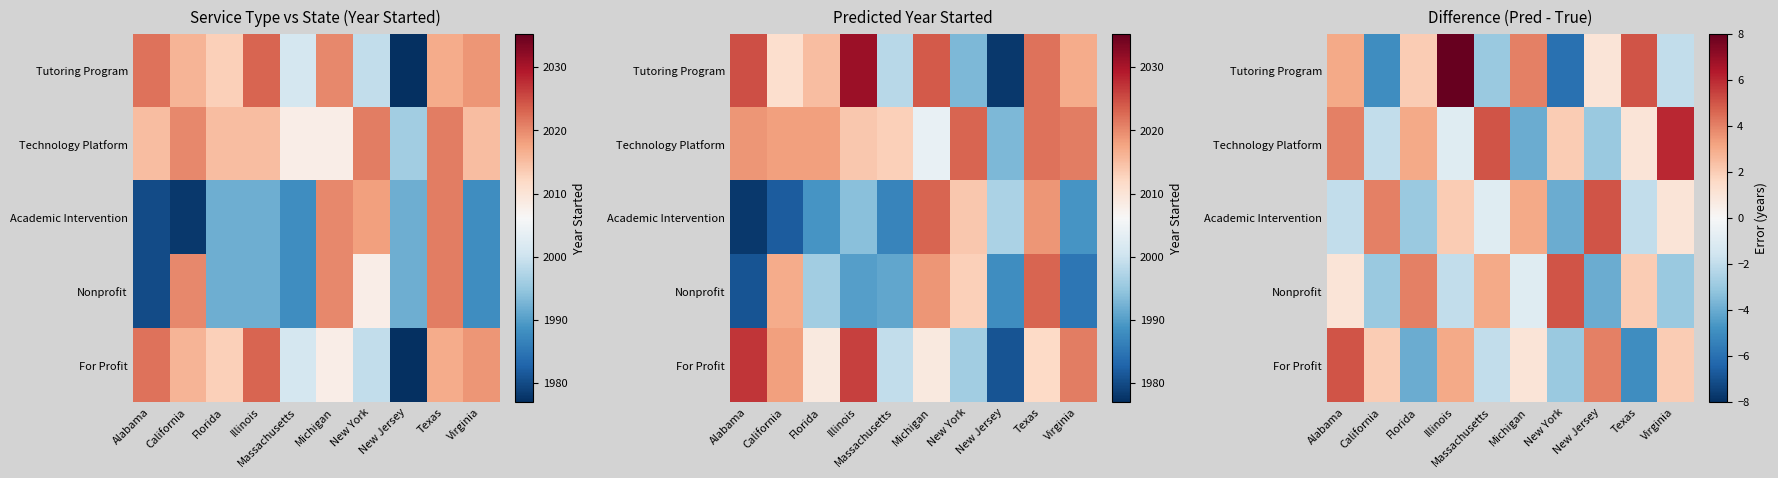

What is the maximum value for Technology Platform?

6